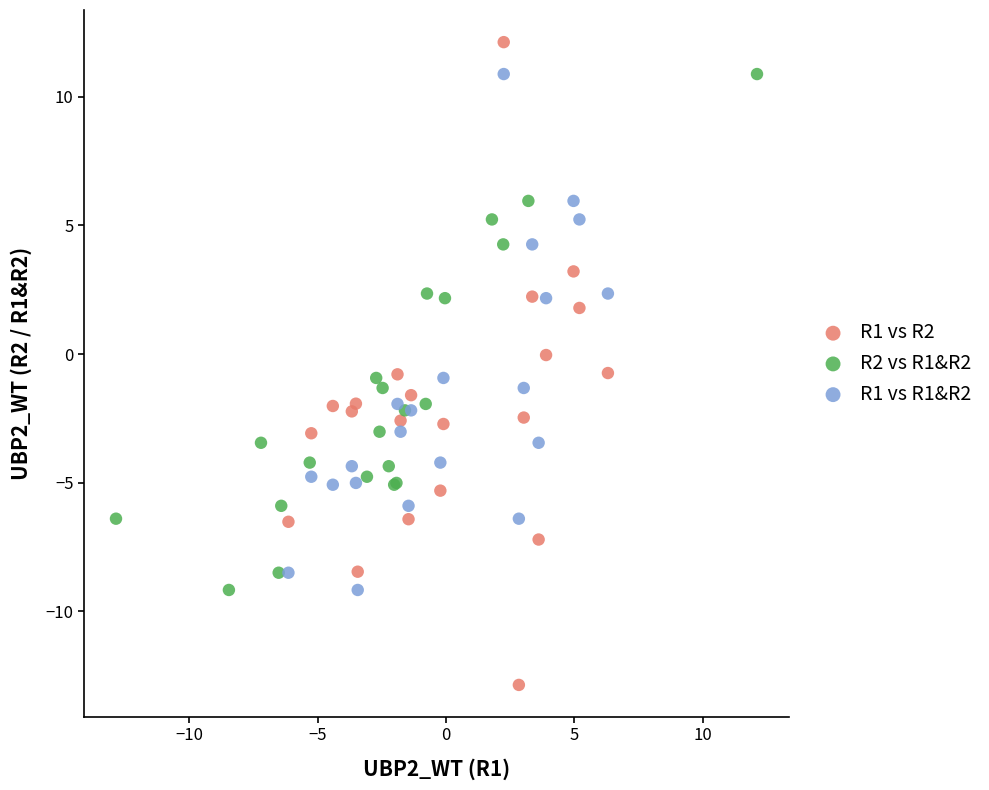

Which series has the widest spread of Y values?

R1 vs R2